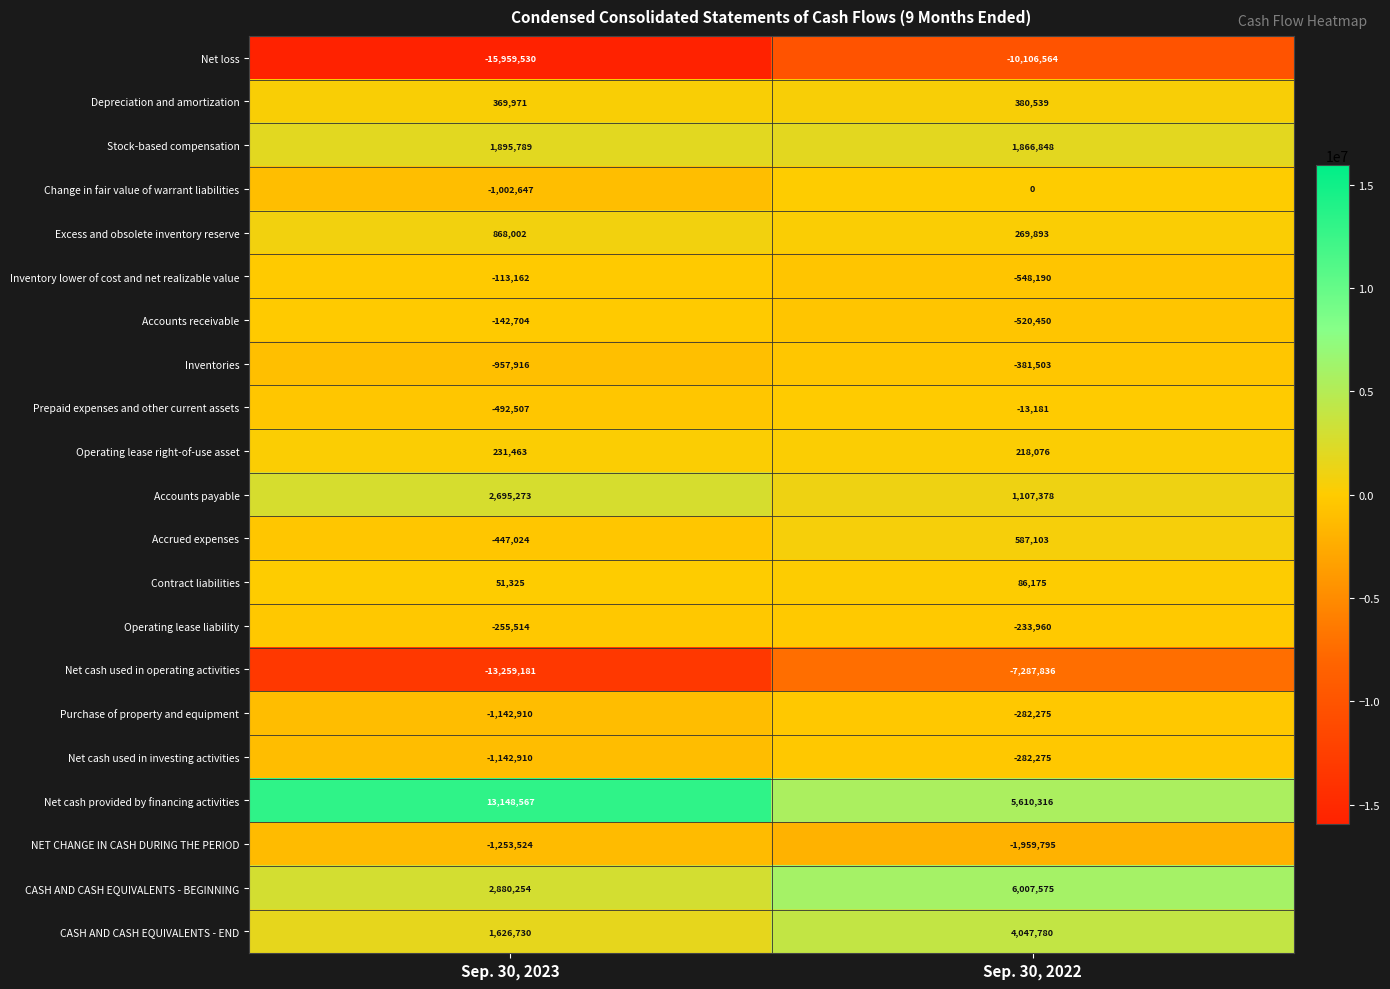

Rank the categories by Operating lease liability value from lowest to highest.

Sep. 30, 2023, Sep. 30, 2022